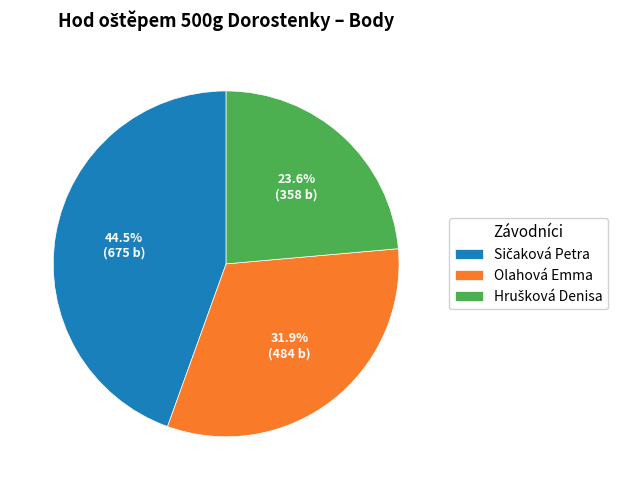

Is there any slice that represents more than half of the pie?

No